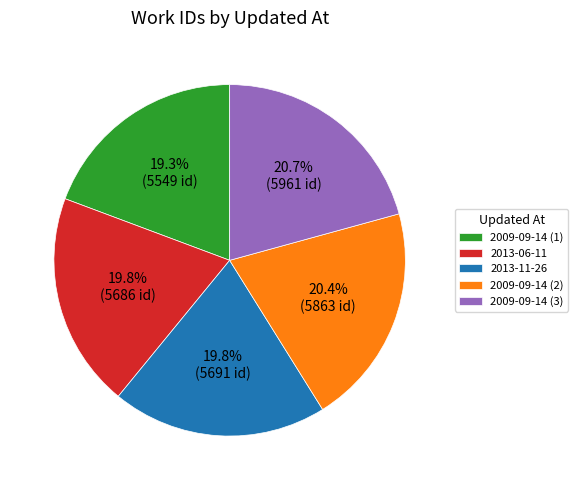

Does 2013-06-11 account for over 50% of the chart?

No